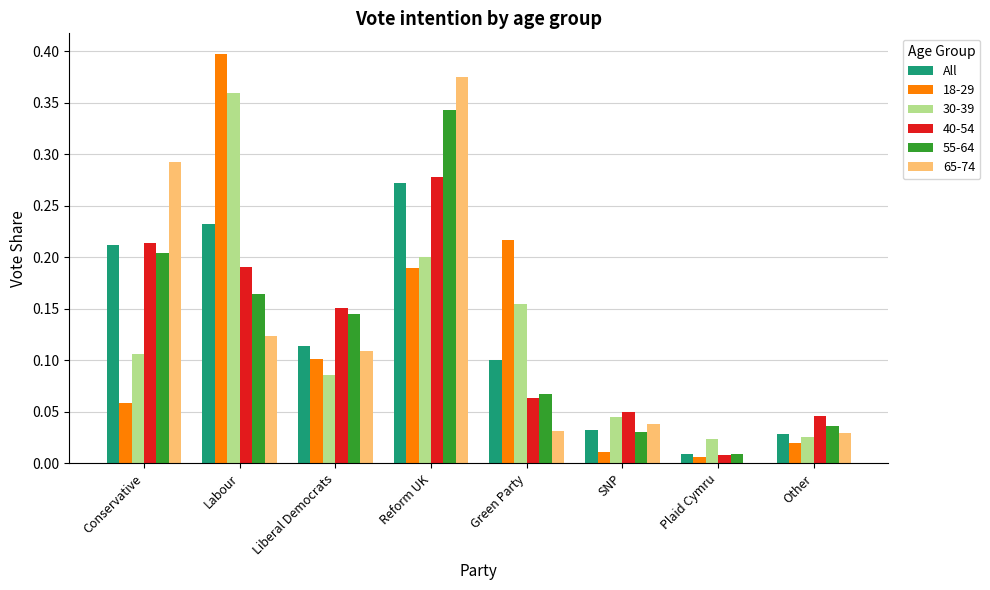

Which label corresponds to the largest value in the chart?

Labour